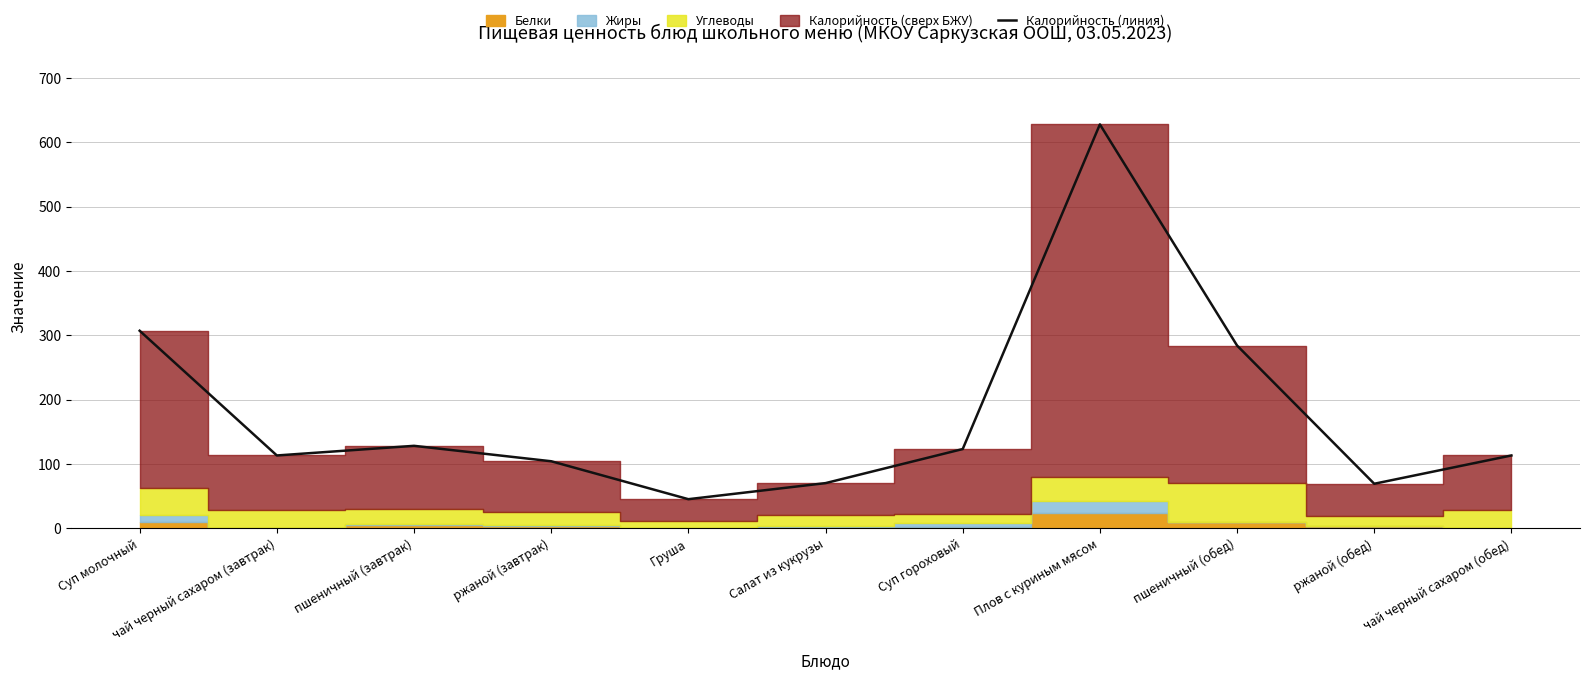

At which category does the chart reach its peak across all series?

Плов с куриным мясом